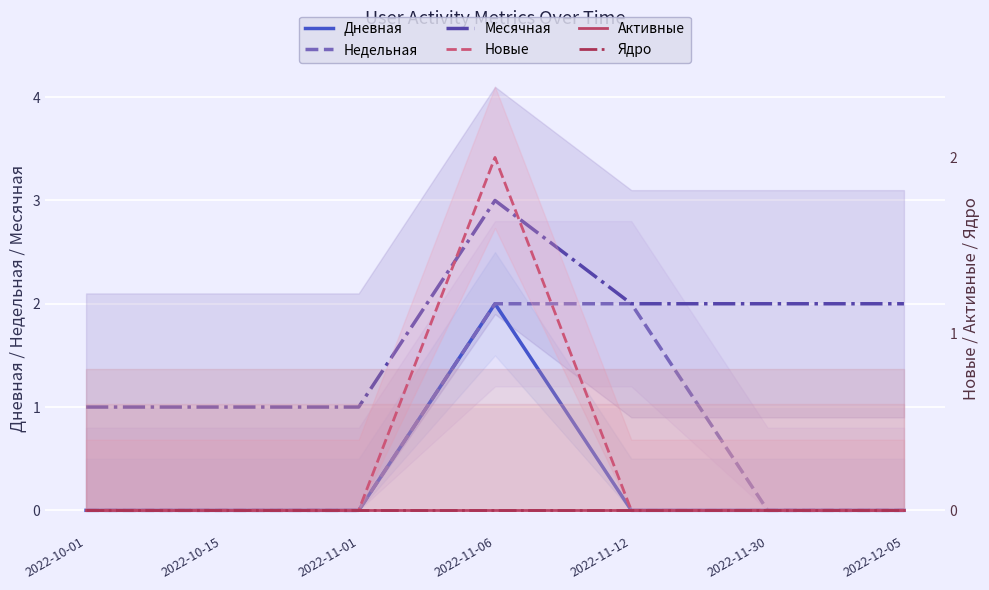

What is the sum of all Месячная values?

12